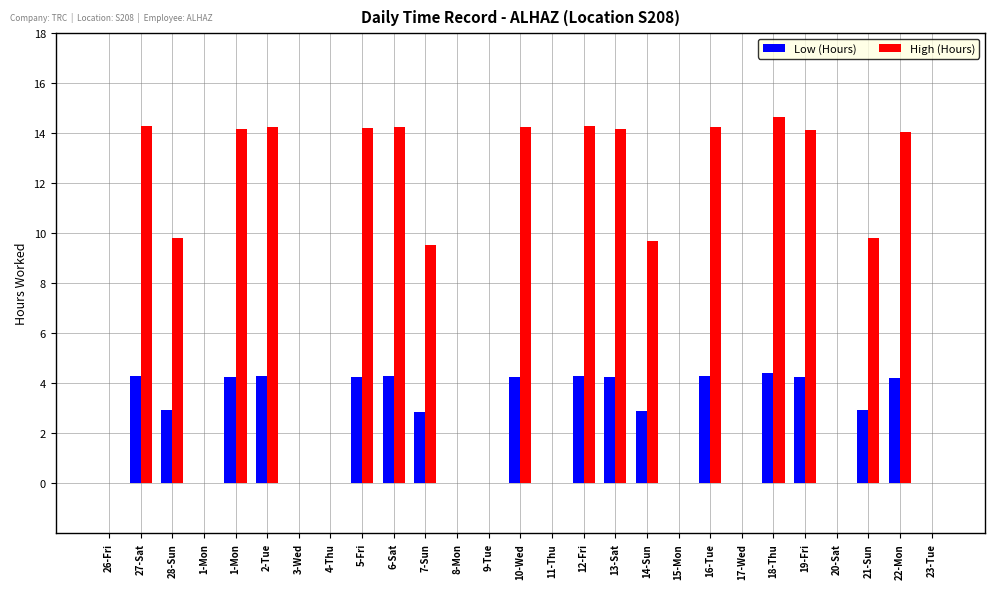

How many groups of bars are there?

27